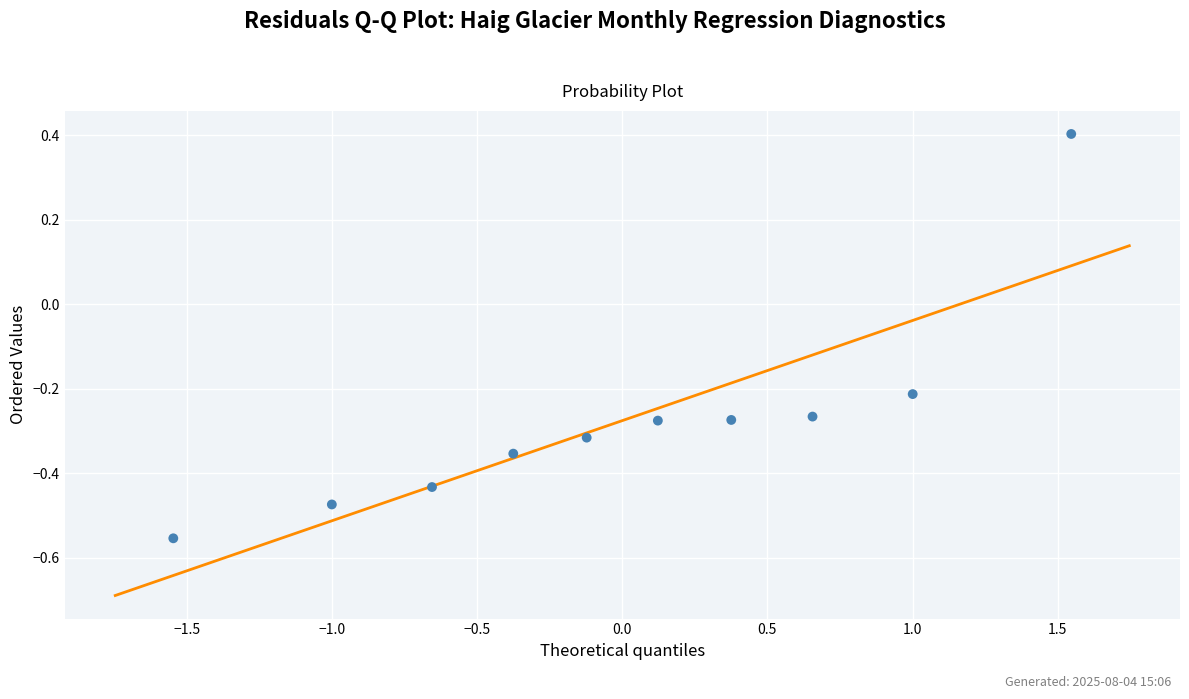

What is the range of X values (max minus min)?

3.1